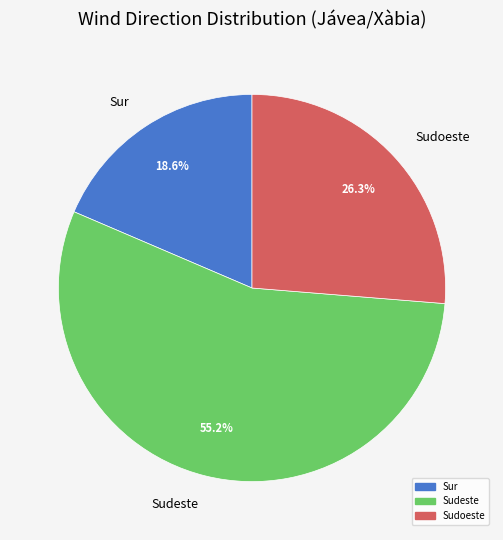

To the nearest percent, what is the average slice percentage?

33%